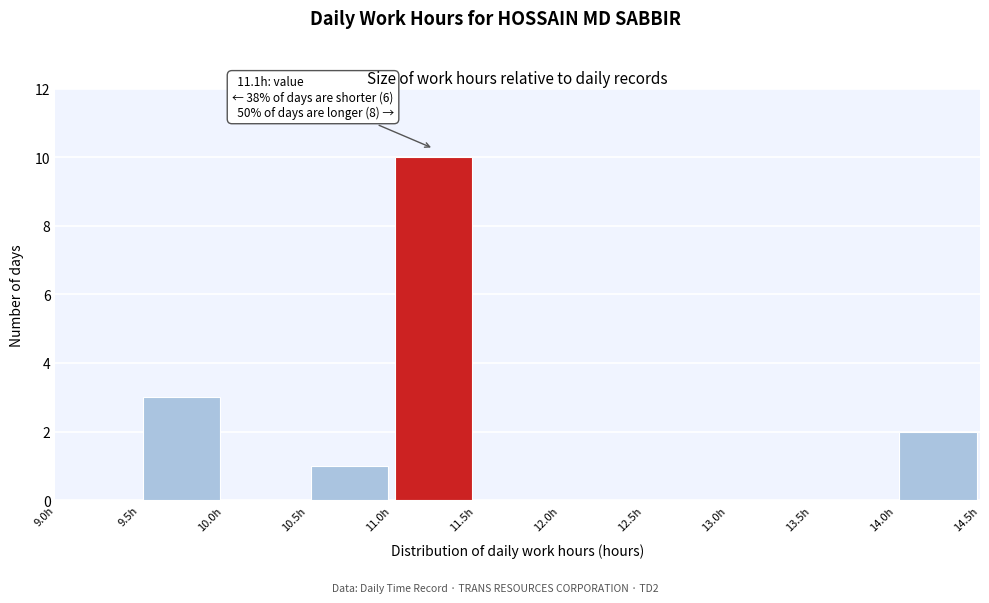

Which range on the x-axis has the tallest bar?

11.0 to 11.5